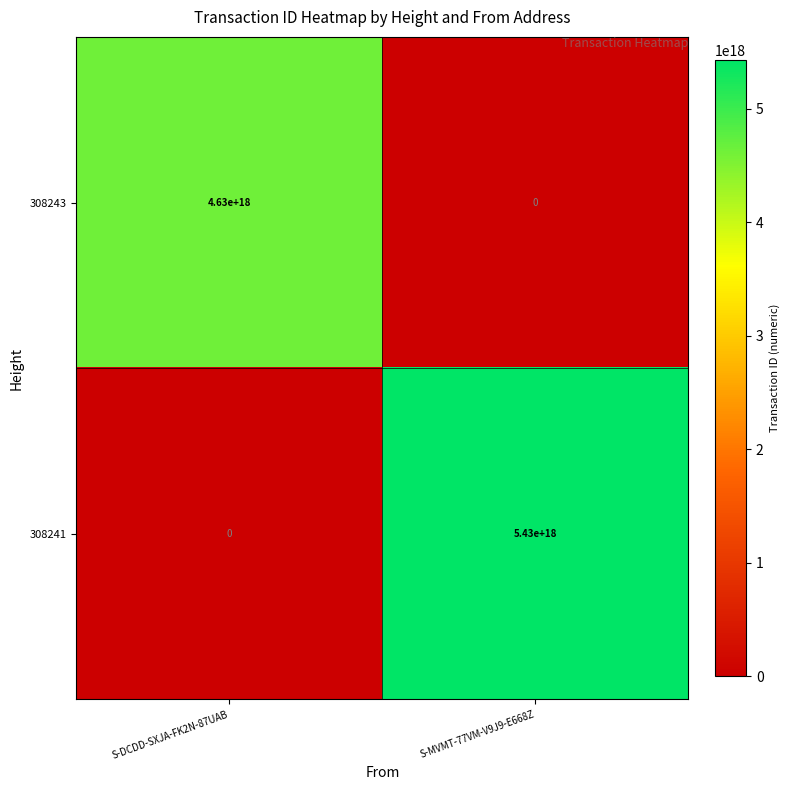

At which label is 308241 closest to 2715000000000000000?

S-DCDD-SXJA-FK2N-87UAB